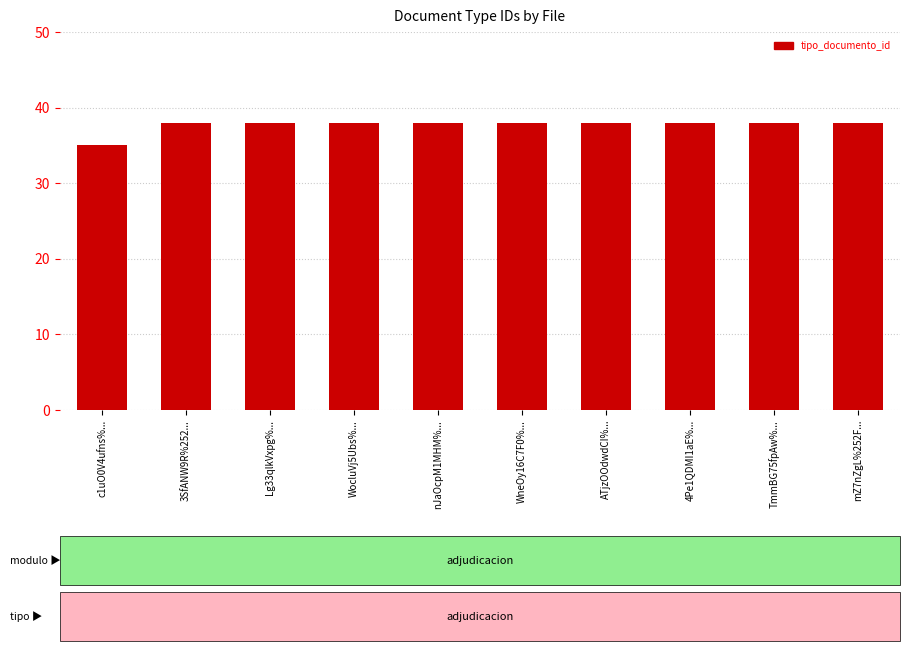

What is the label of the 5th bar from the right?

WneOy16C7F0%...